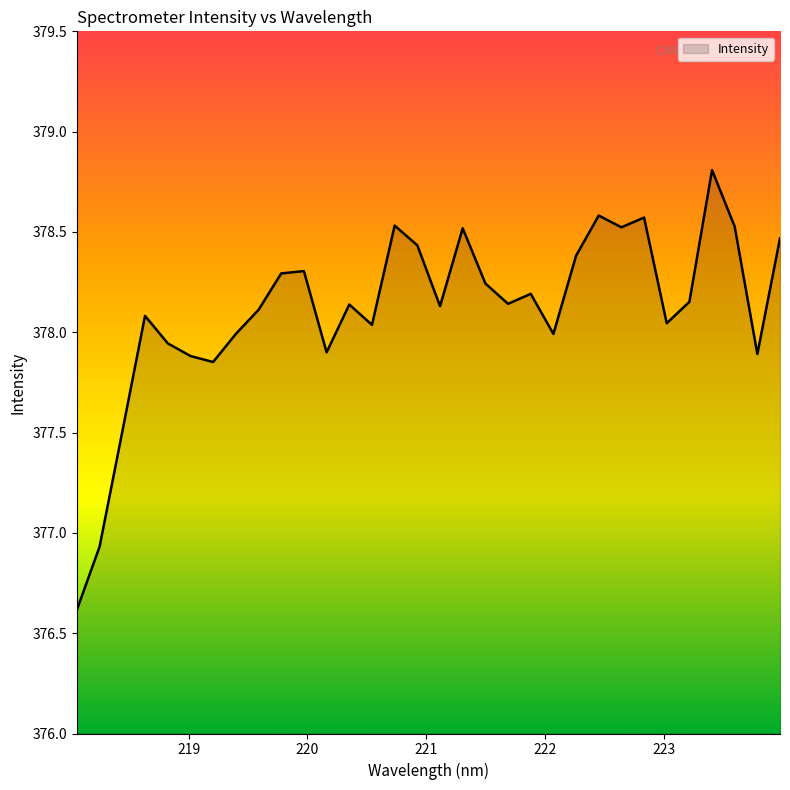

What is the difference between the maximum and minimum values?

2.2